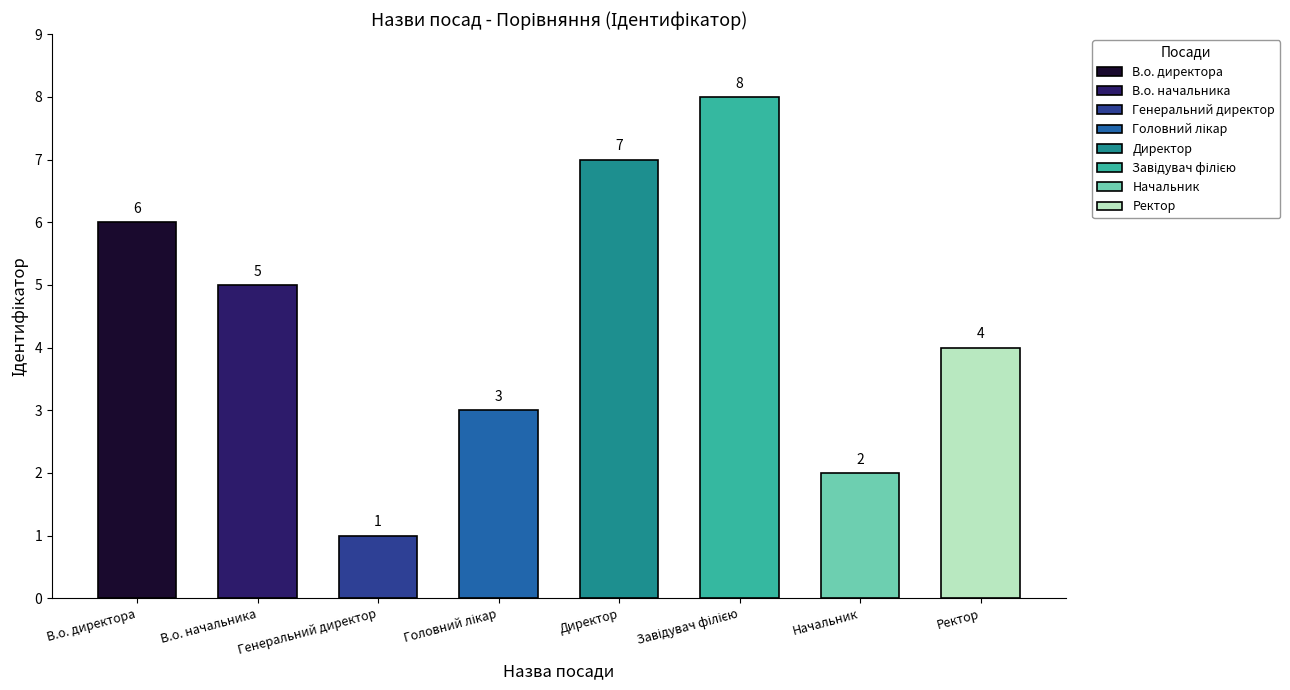

Count the number of values greater than 5.

3